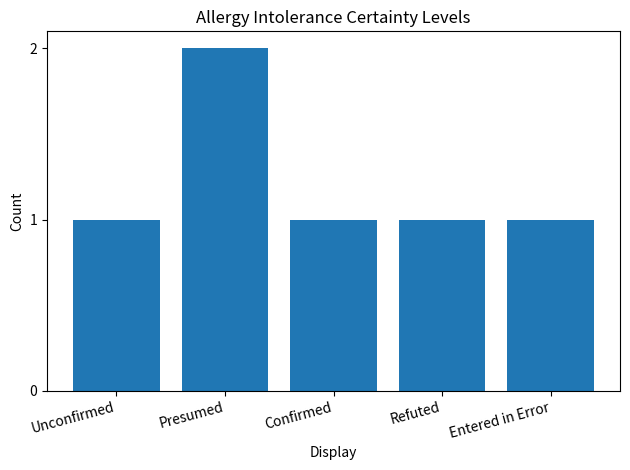

What is the difference between the values at Presumed and Unconfirmed?

1